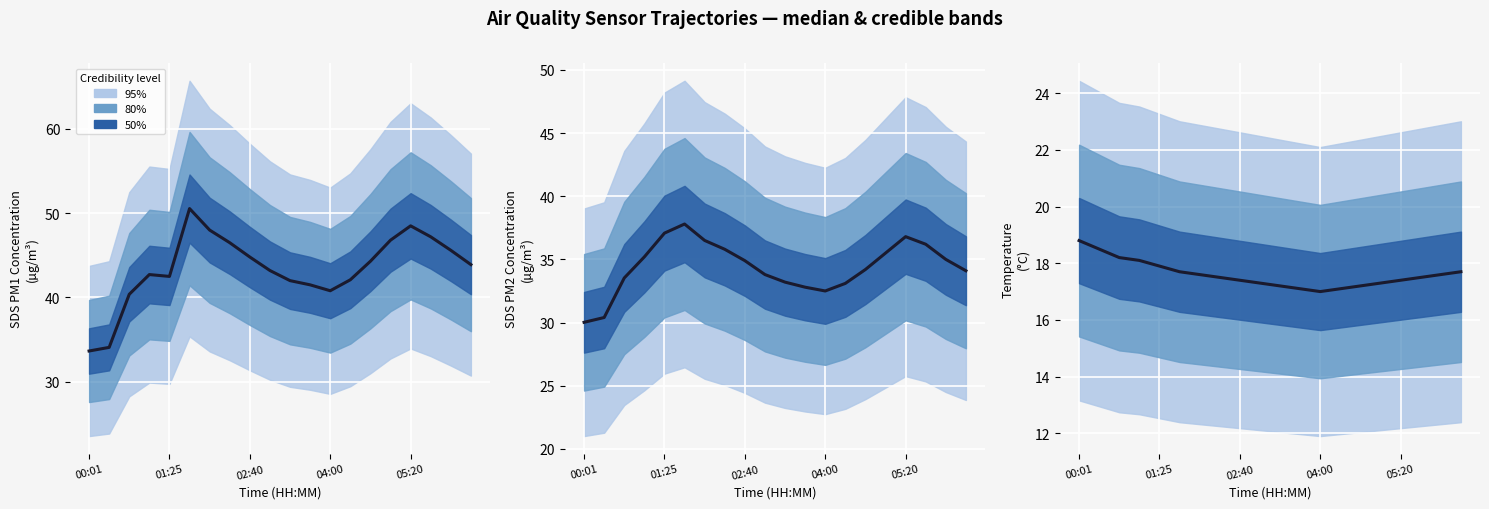

What is the label of the 4th point from the left?

04:00